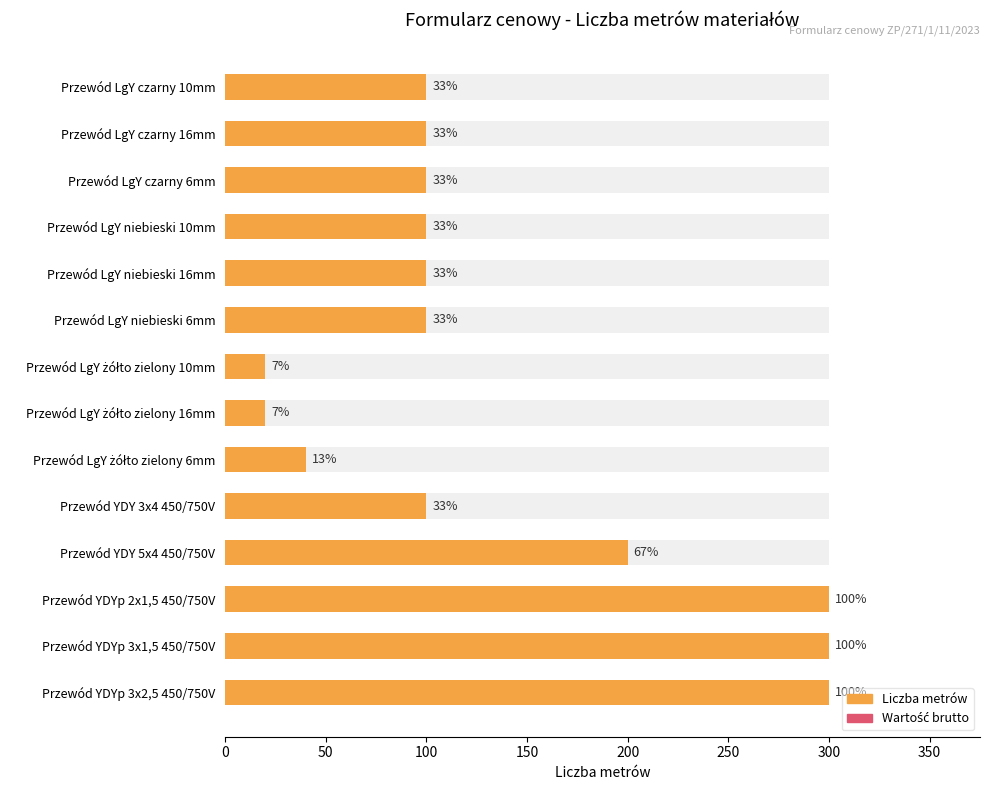

How many values in the Liczba metrów series are below 100?

3